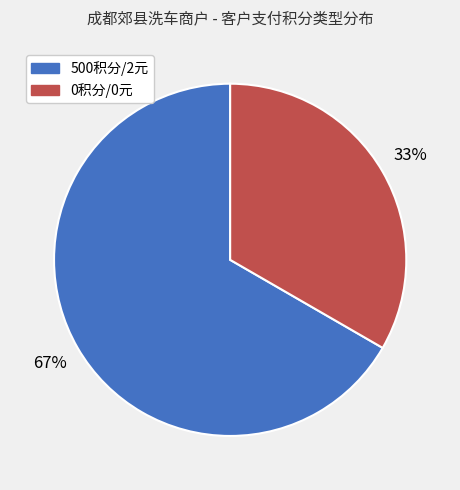

How many segments does this pie chart have?

2